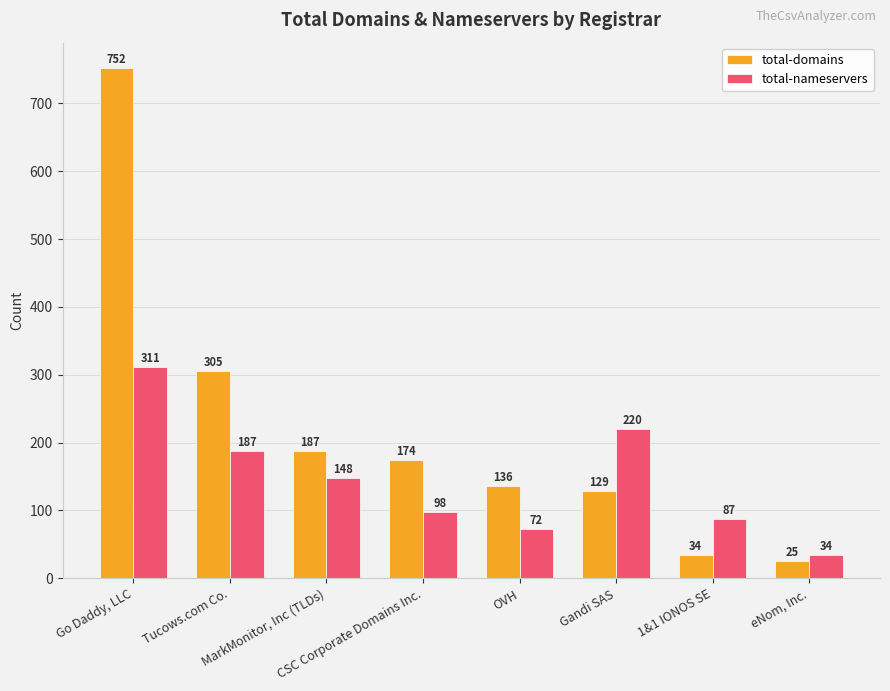

Which series changed the most between CSC Corporate Domains Inc. and OVH?

total-domains